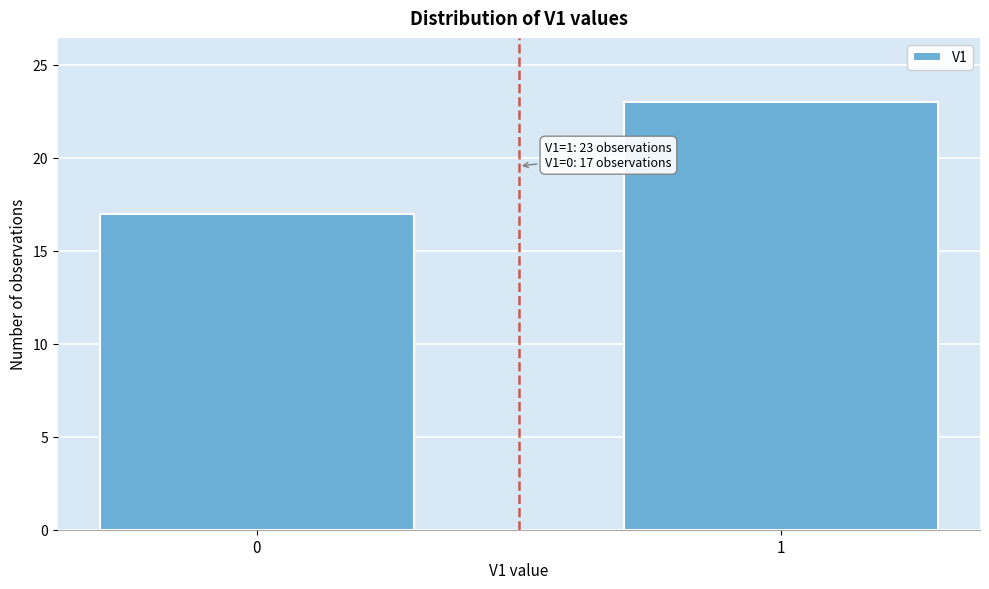

Reading right to left, extract all data points from this chart.

23	17